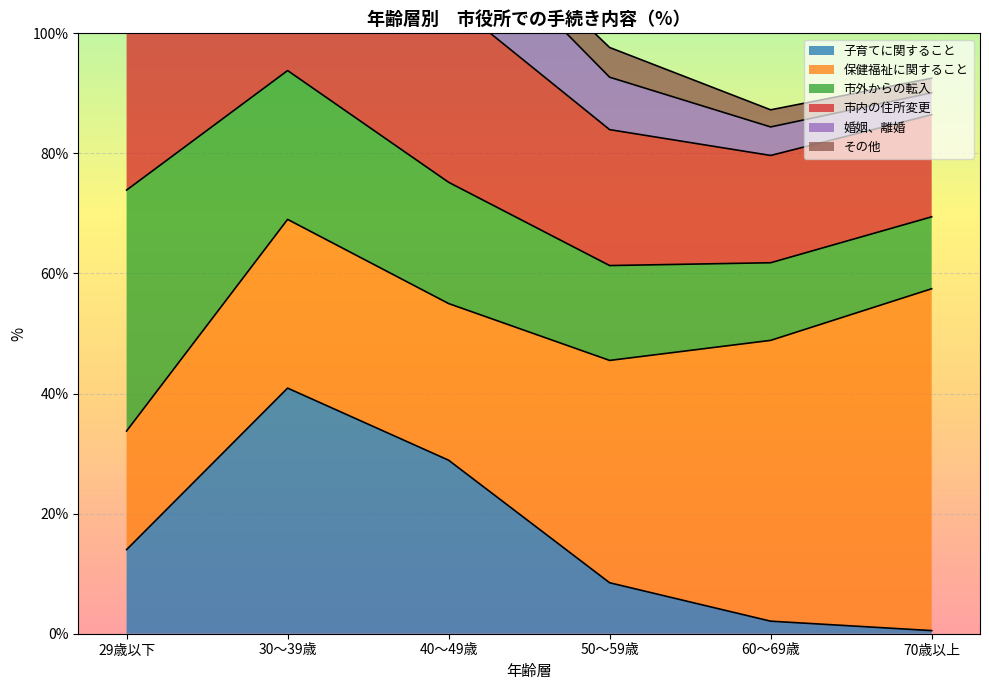

Which category has the lowest value in the 市内の住所変更 series?

60～69歳